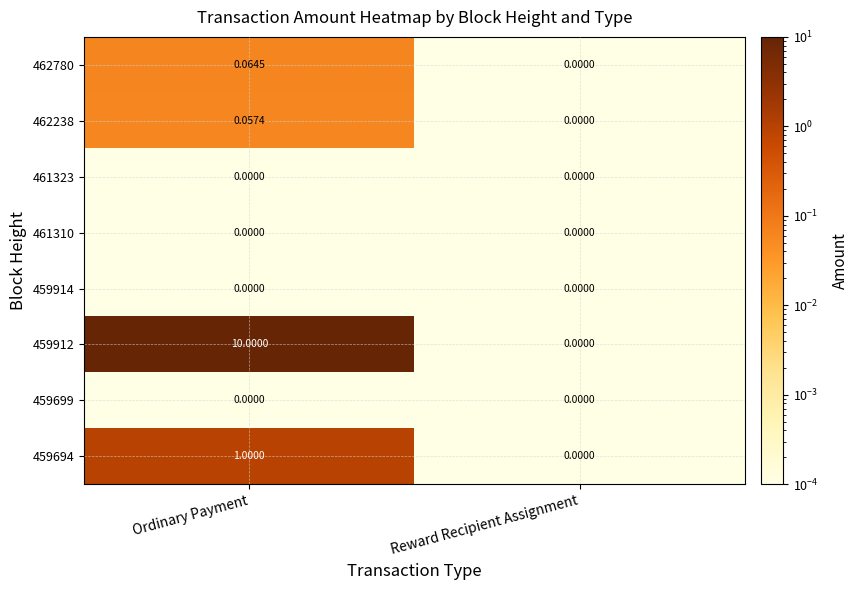

List the labels in order of 462780 value, largest first.

Ordinary Payment, Reward Recipient Assignment